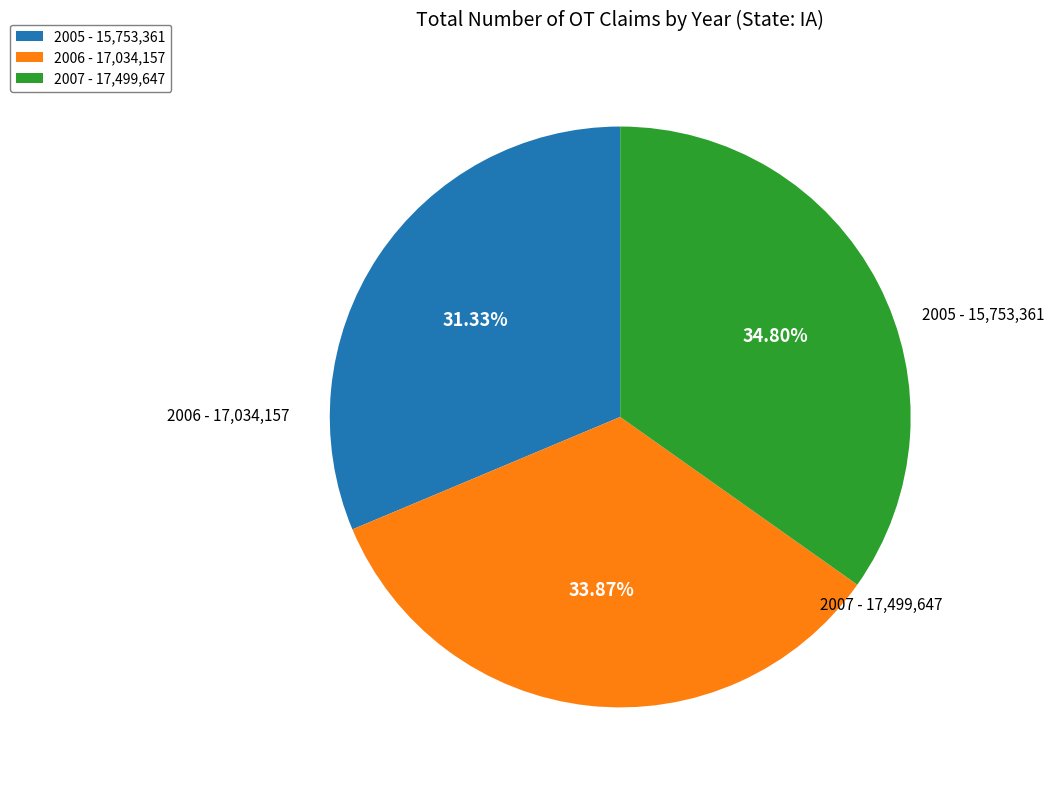

Rank the categories by value from highest to lowest.

2007, 2006, 2005